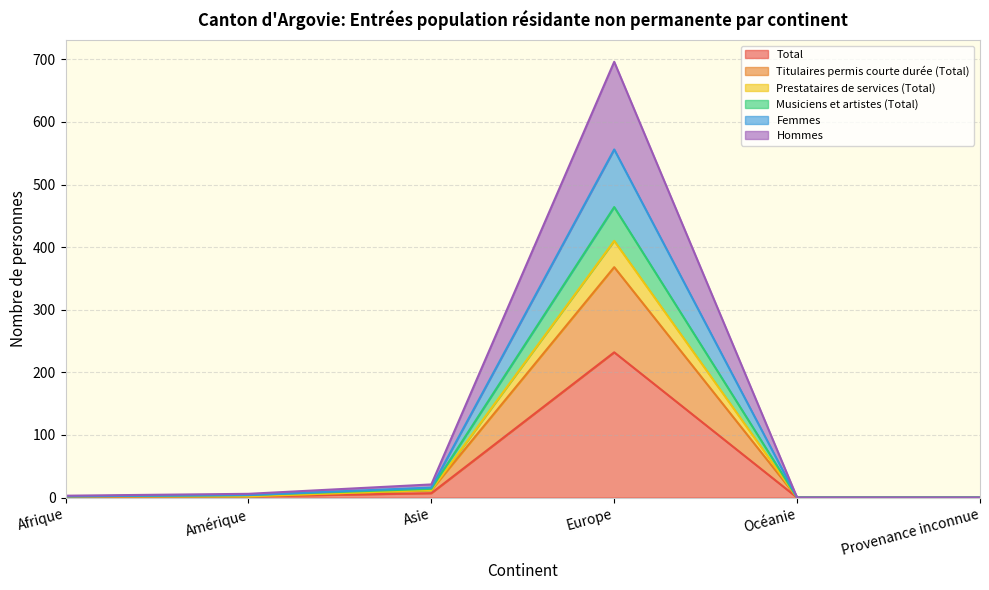

How many values in the Femmes series exceed 2?

2